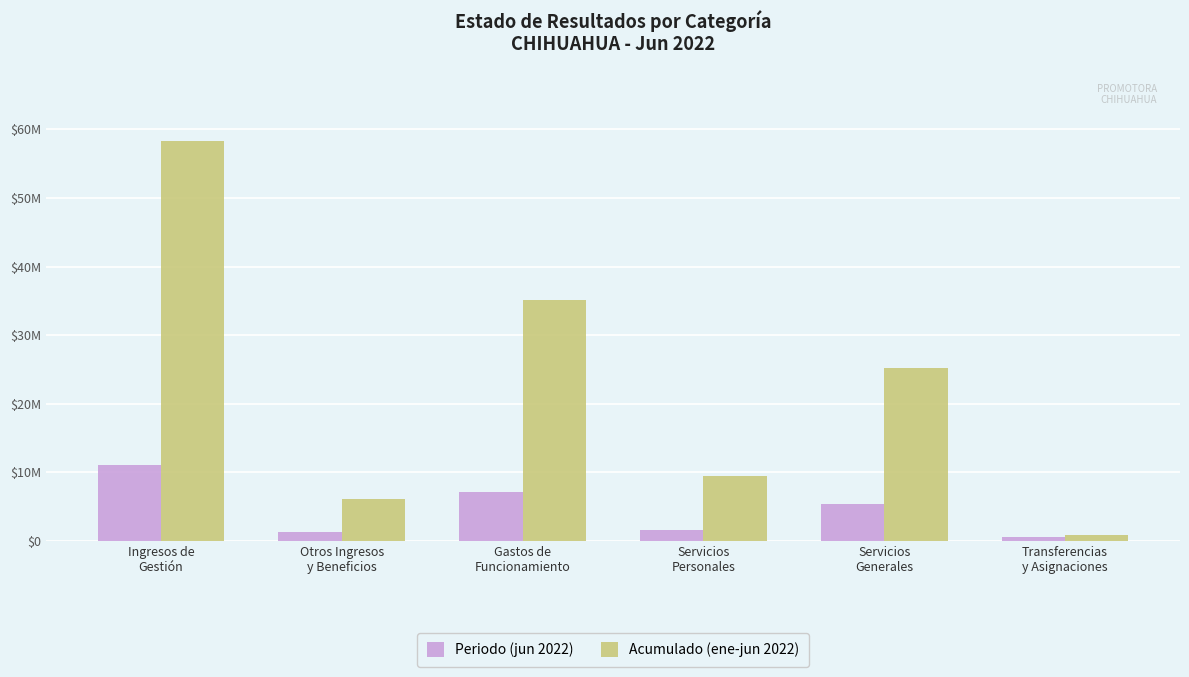

What are all the series names shown in the legend?

Periodo (jun 2022), Acumulado (ene-jun 2022)